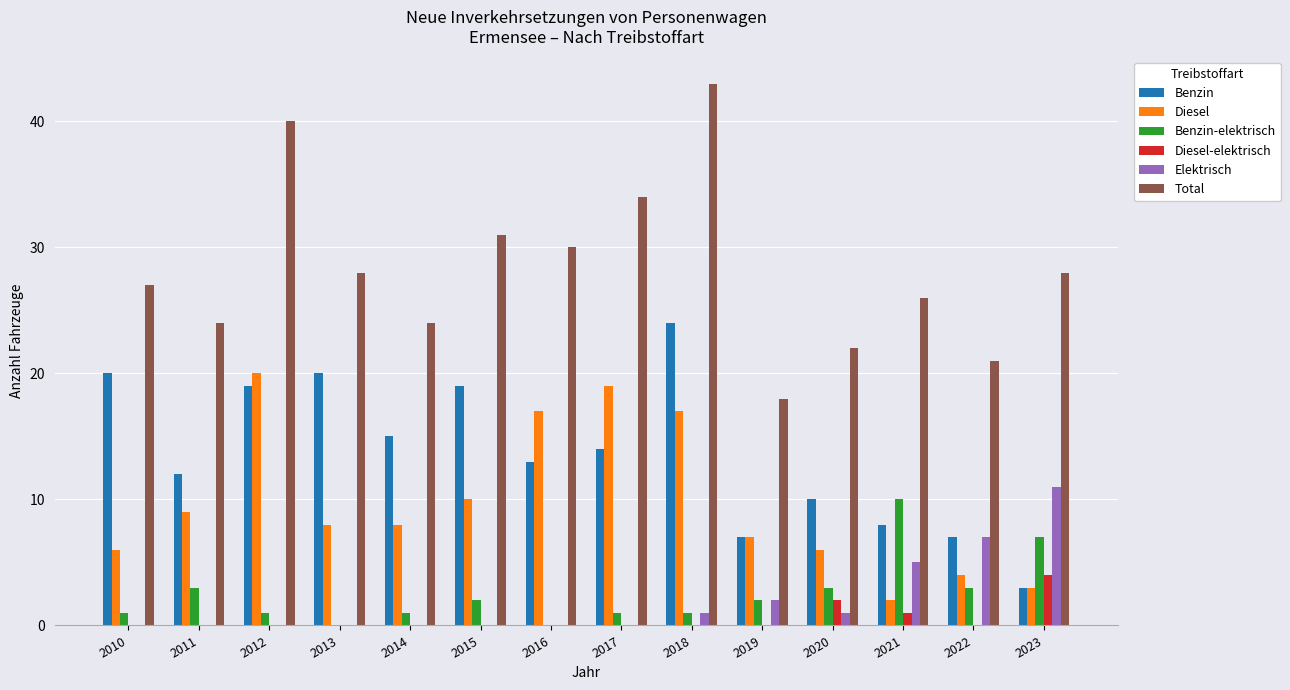

True or false: Diesel has a value of 17 at 2015.

False